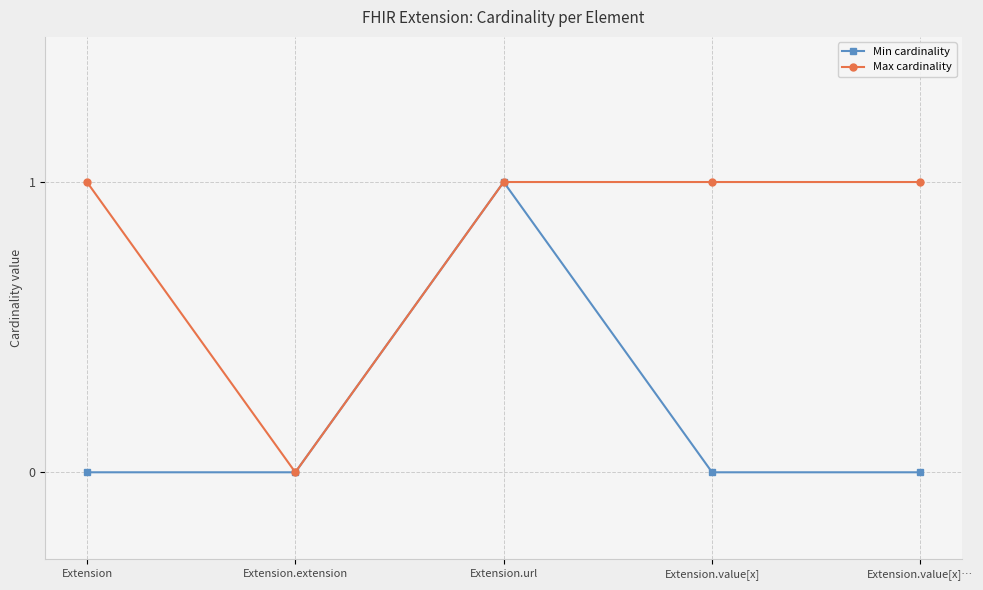

What is the label of the 3rd point from the right?

Extension.url